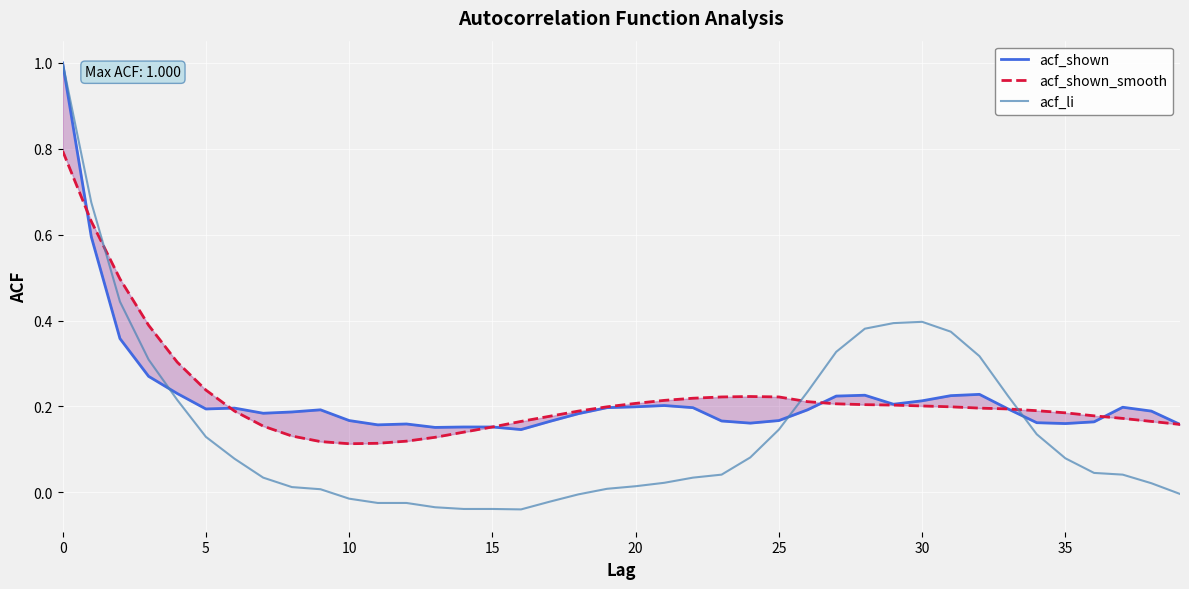

Between 25 and 11, which is larger?

25